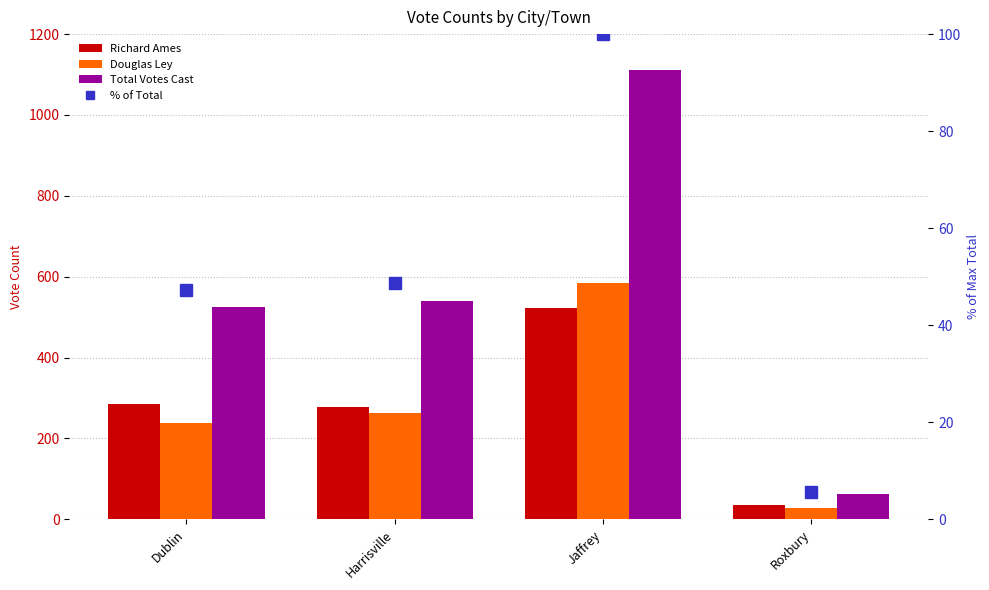

Is the value of Douglas Ley at Jaffrey greater than the value of Richard Ames at Roxbury?

Yes